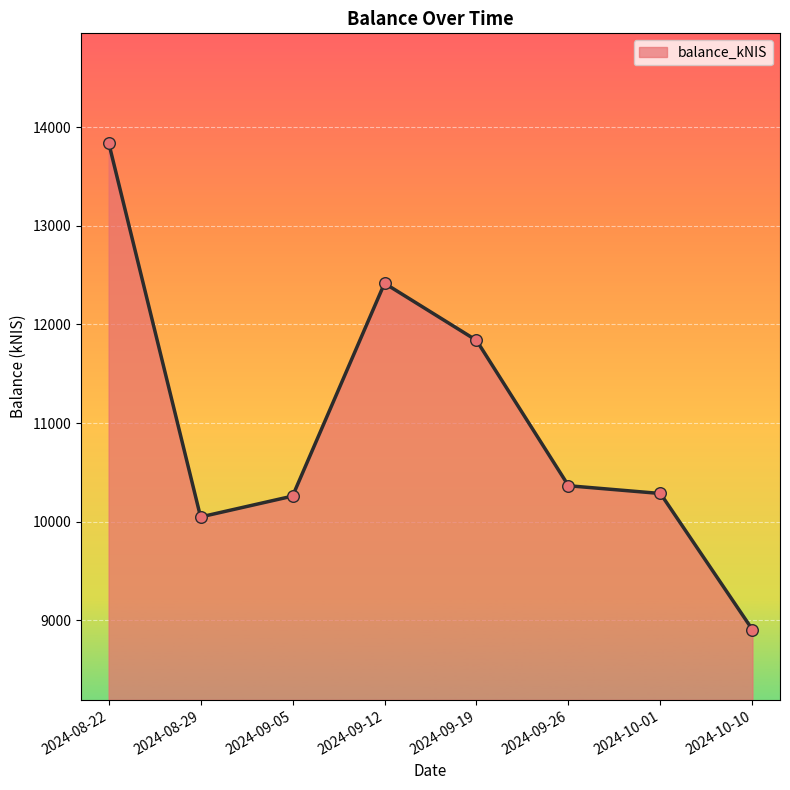

Approximately how many times larger is the value at 2024-09-12 compared to 2024-10-10?

1.4